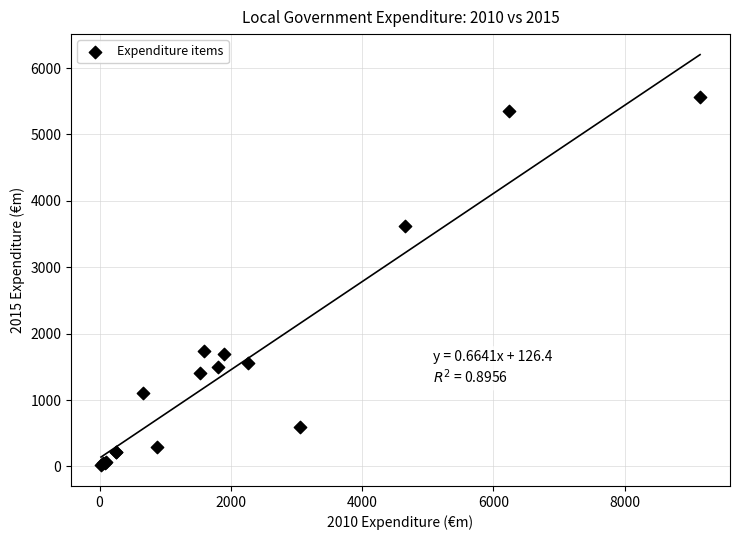

What Y value in the scatter plot is closest to 2790?

3623